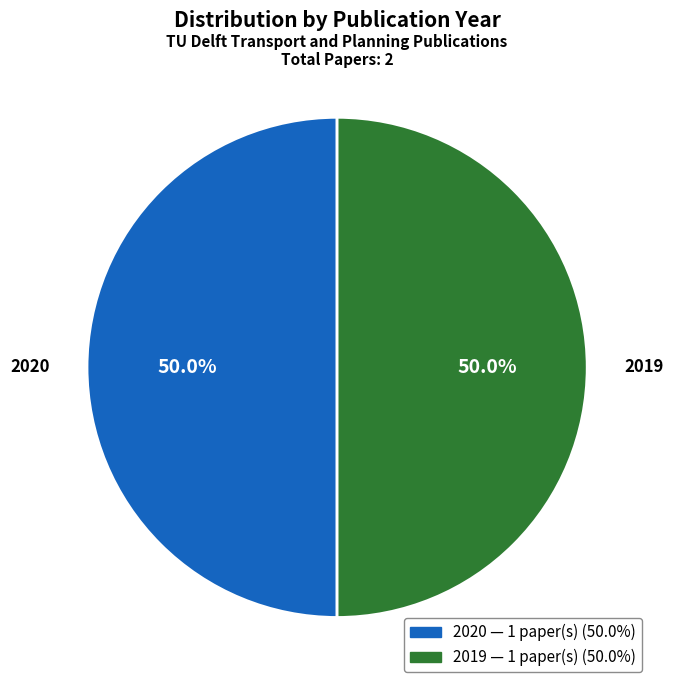

Count the number of slices in the pie.

2